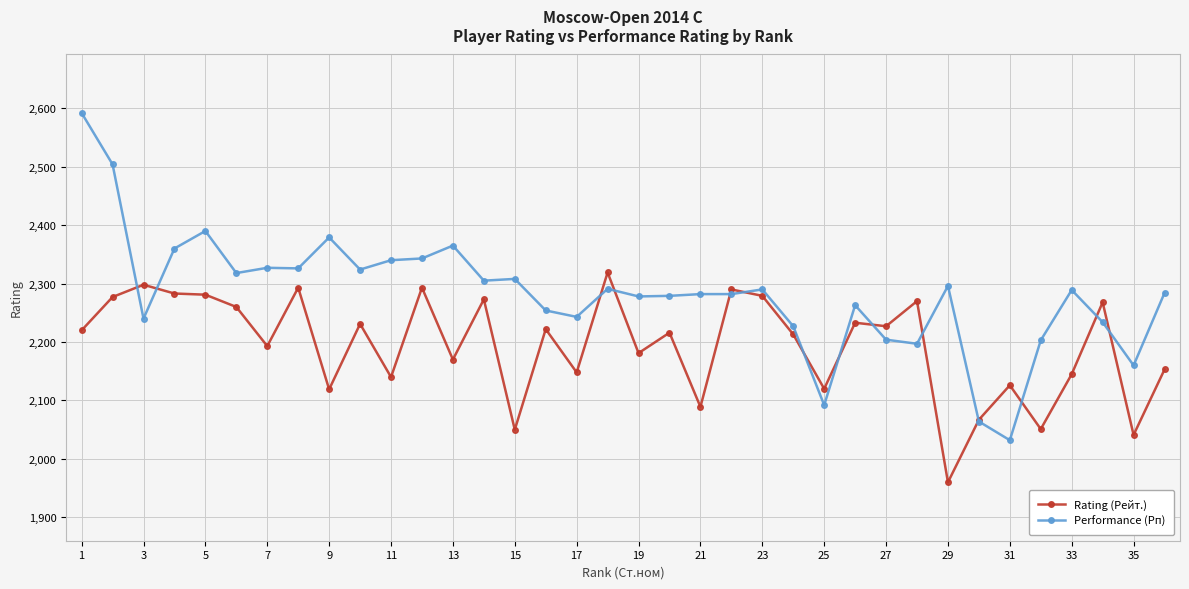

What is the difference between the maximum and minimum values in the Rating (Рейт.) series?

359